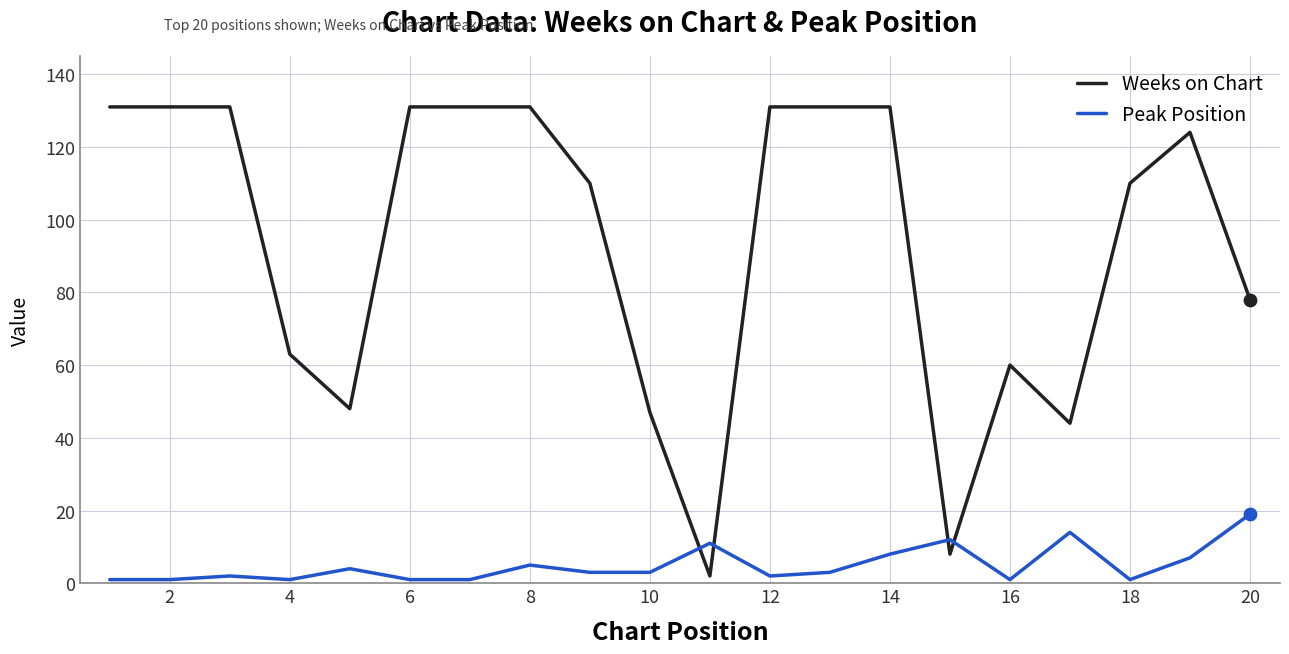

Which series has the widest spread of values?

Weeks on Chart